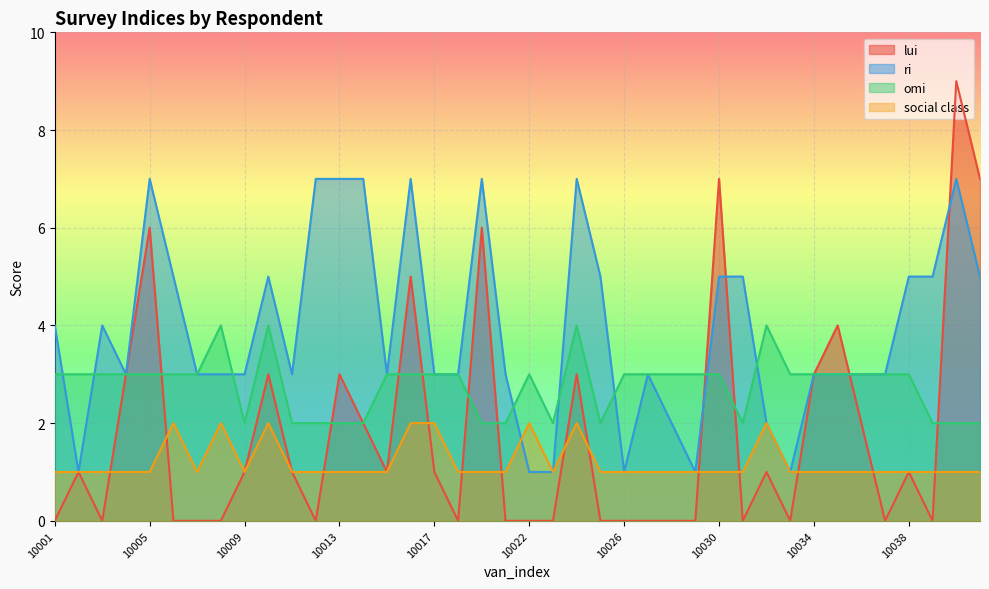

How many data points does each series have?

40